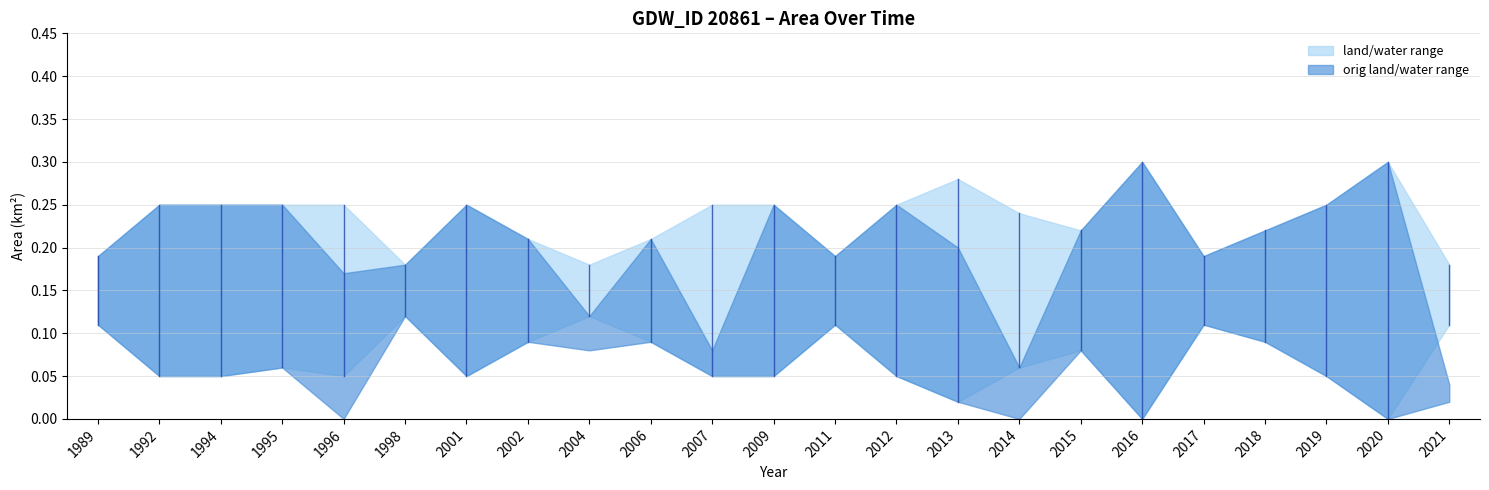

How many lines are shown in the chart?

4